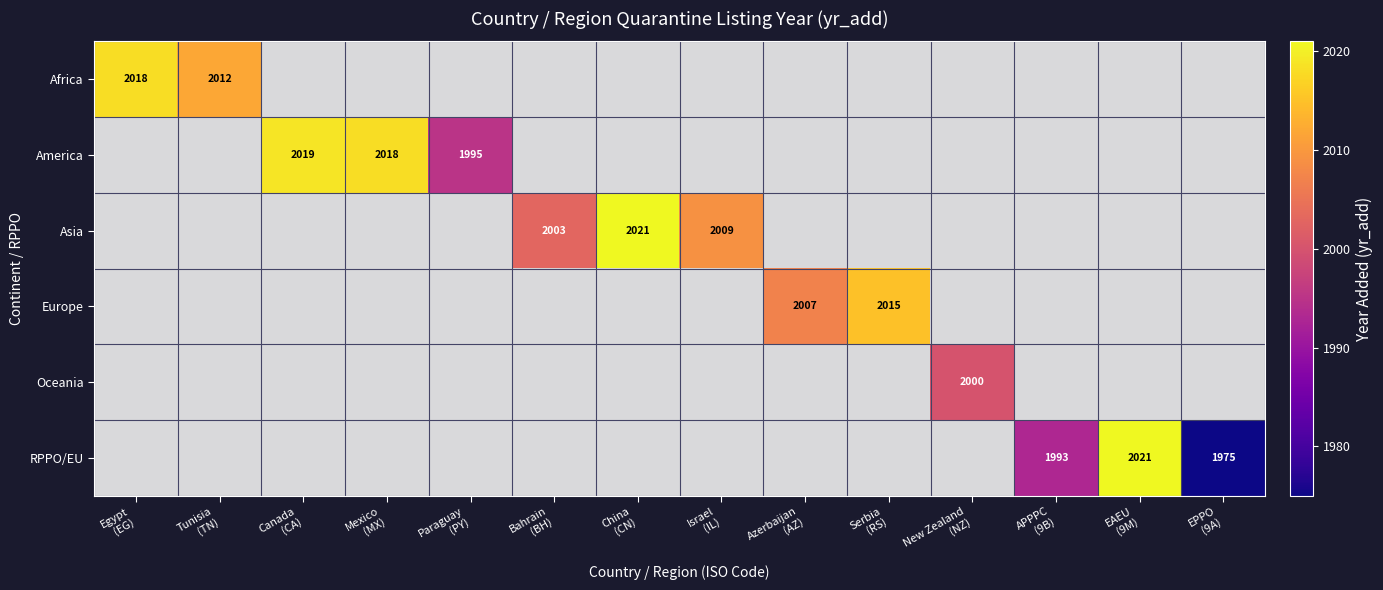

Which series changed the most between Mexico (MX) and Paraguay (PY)?

America